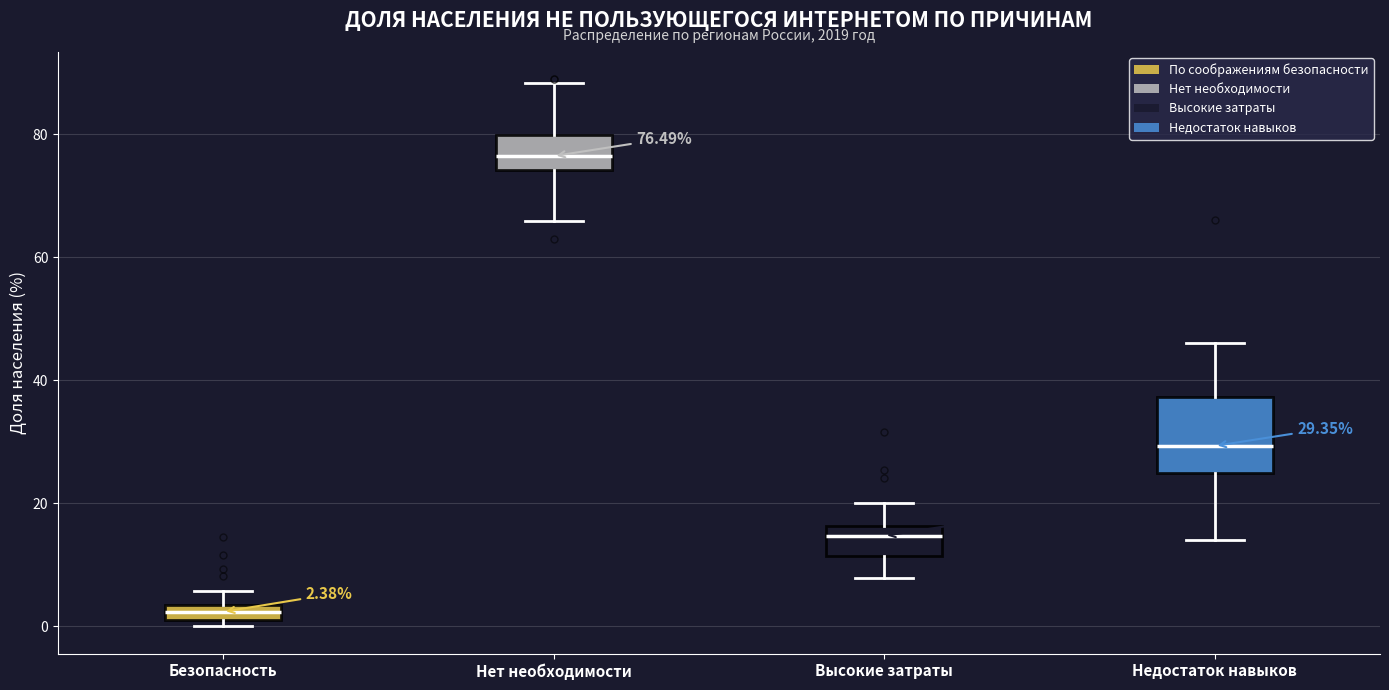

Which box's median line is the lowest?

Безопасность